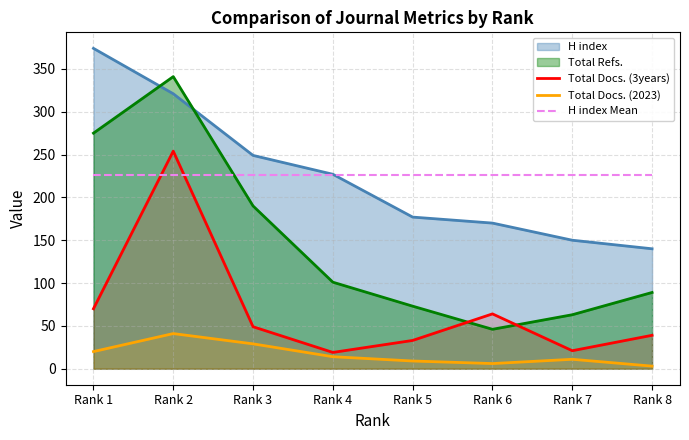

Does the chart display data point markers on the line(s)?

No